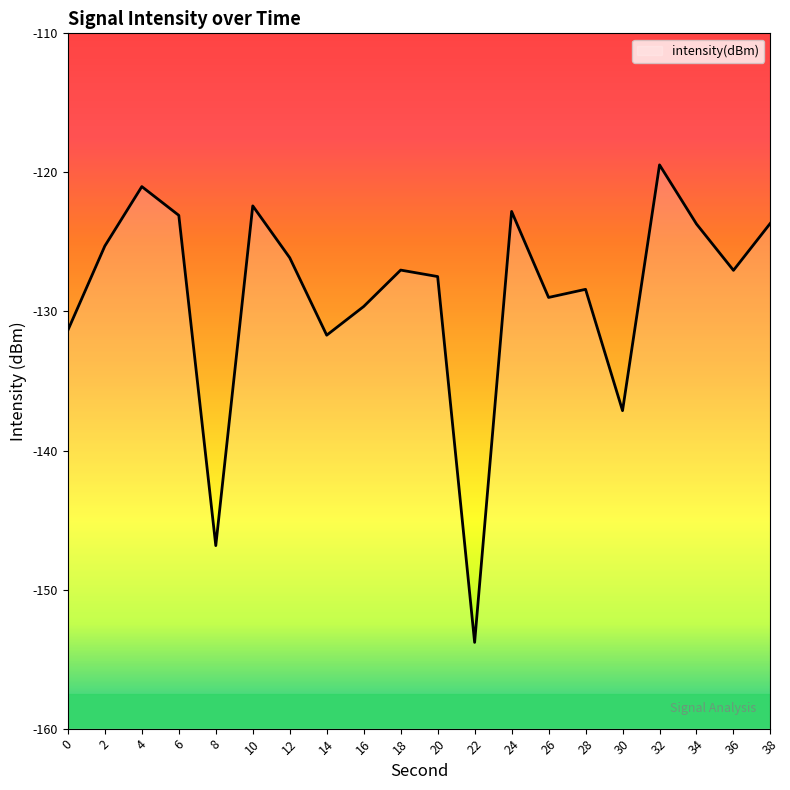

How many lines are shown in the chart?

1